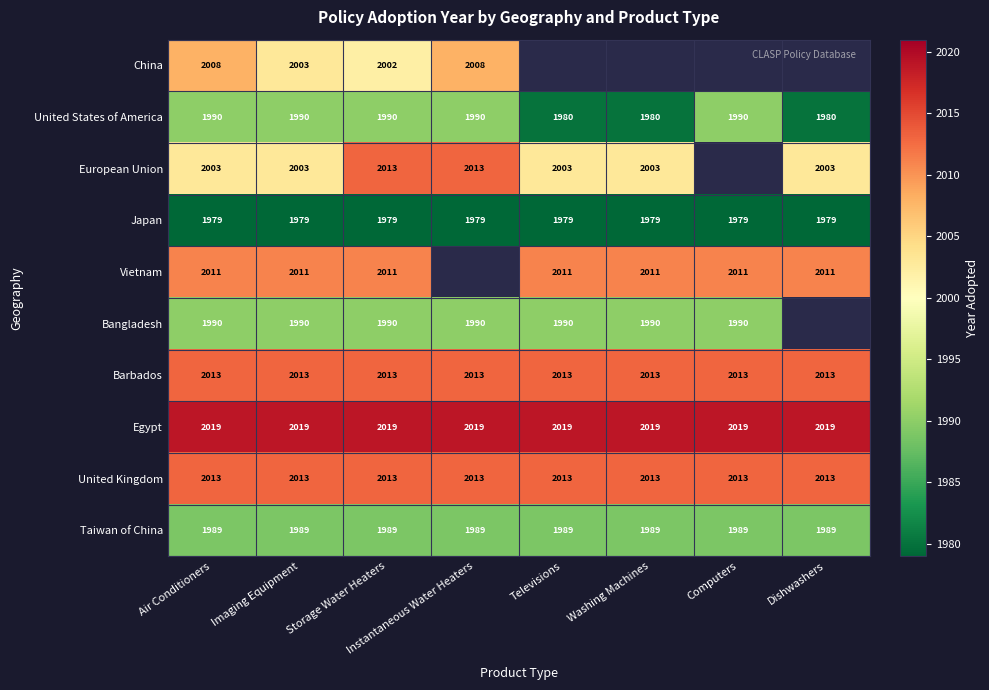

Count the number of data series in this chart.

10